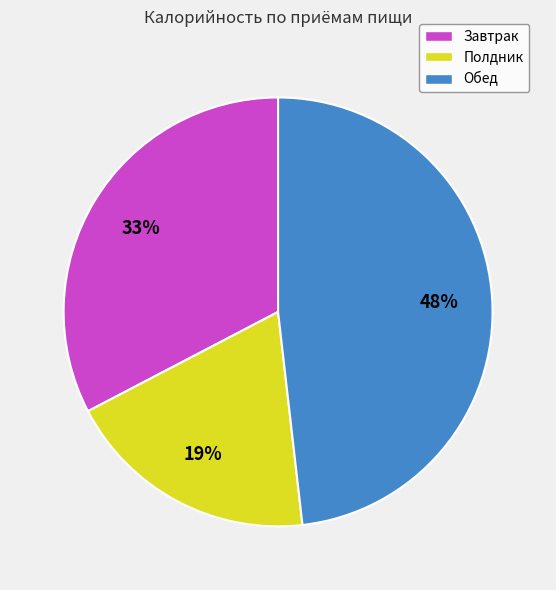

Is it true that Обед is 54% of the pie?

False